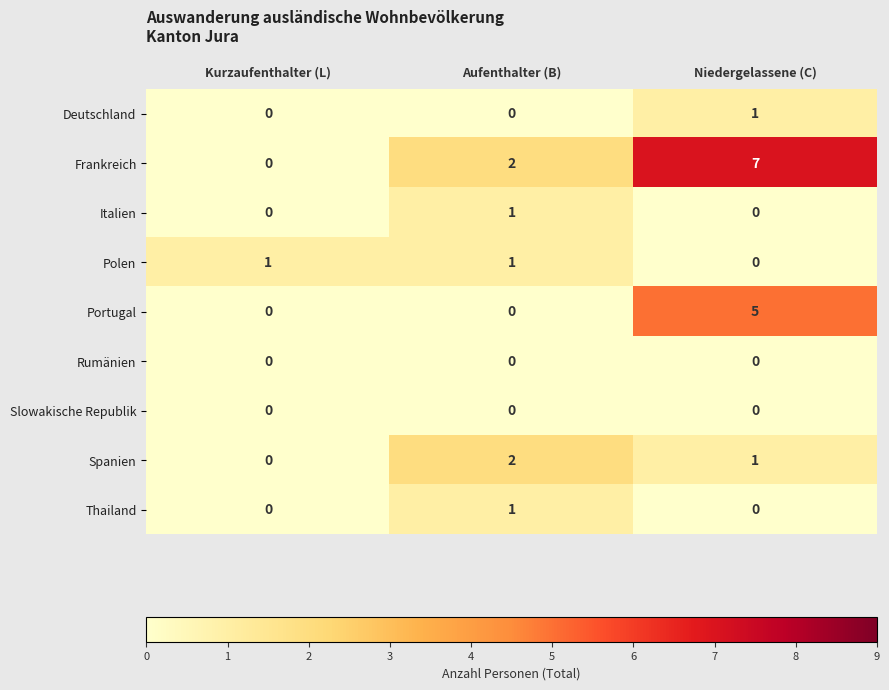

True or false: Thailand has a value of 0 at Kurzaufenthalter (L).

True